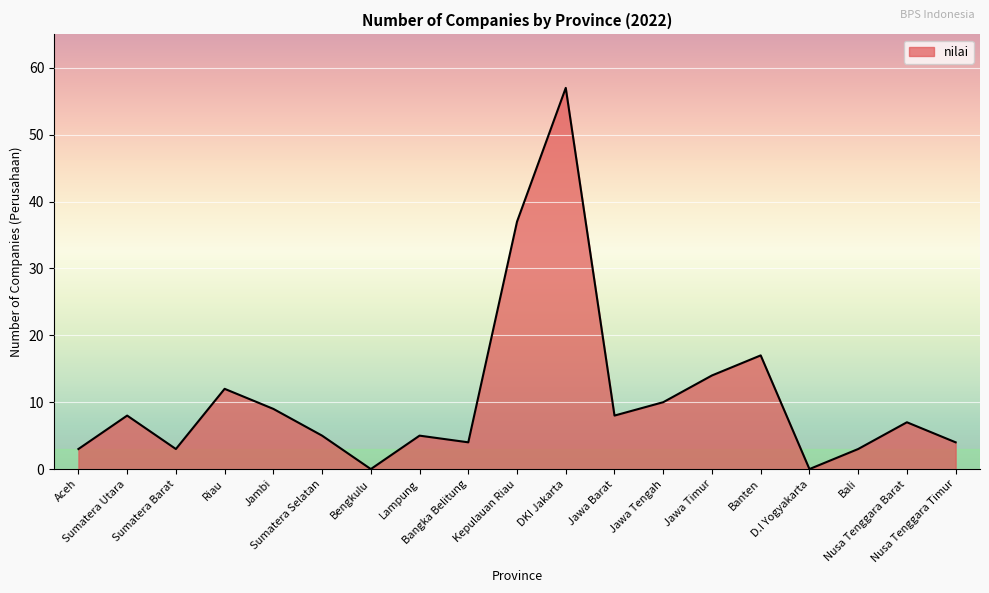

What is the maximum value shown in the chart?

57